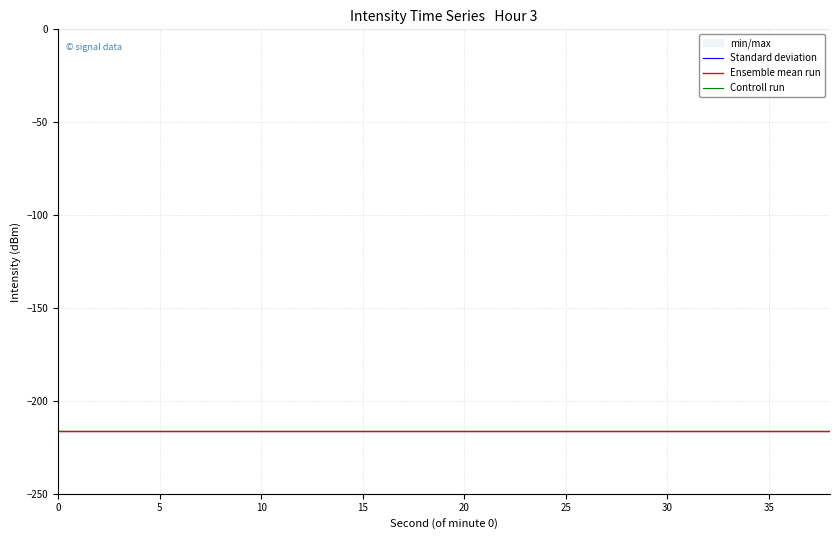

Which has a higher value, 24 or 36?

24